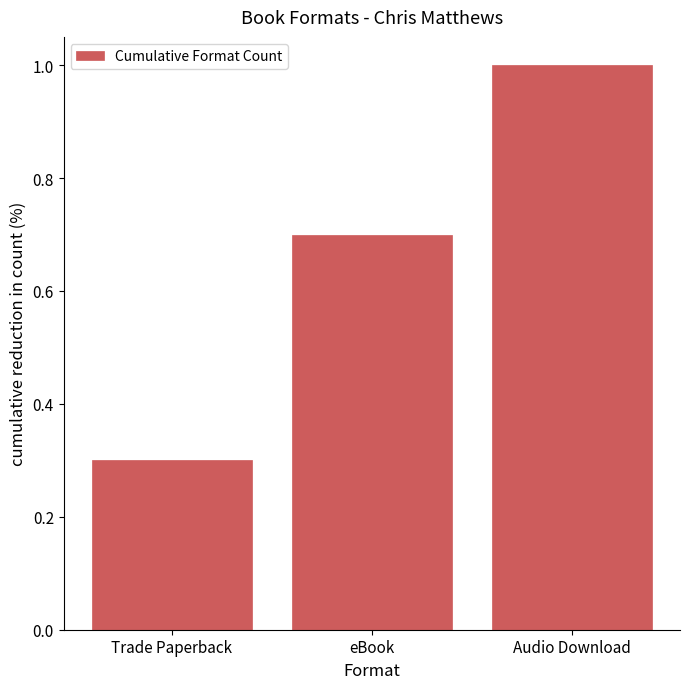

How many values are between 0 and 1?

3